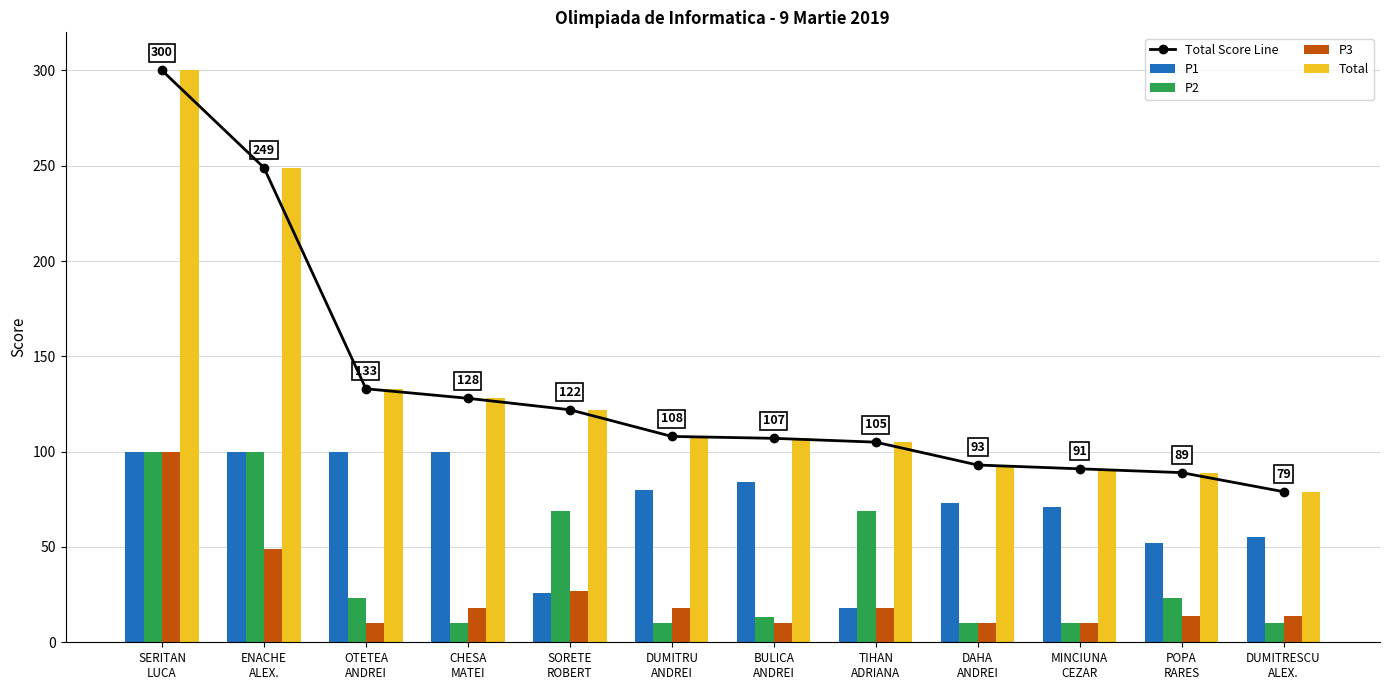

What position from the right is DUMITRESCU
ALEX.?

1